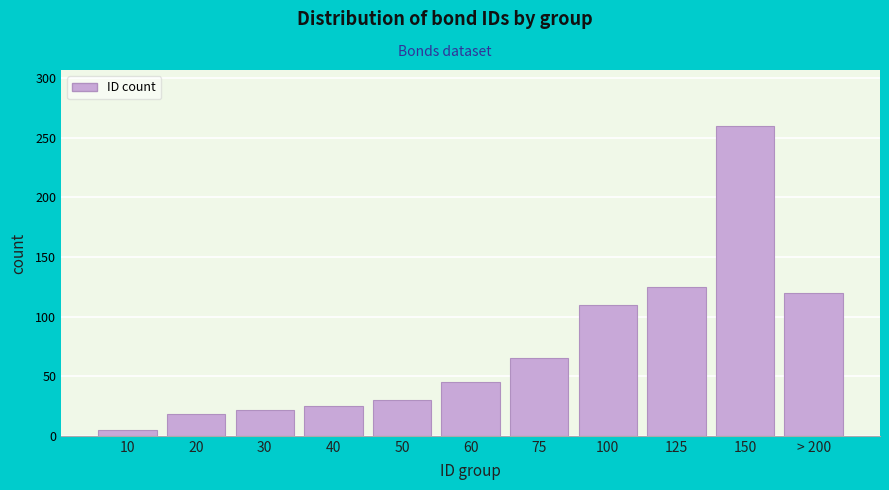

Reading left to right, transcribe all the data shown in this chart.

10=5	20=18	30=22	40=25	50=30	60=45	75=65	100=110	125=125	150=260	> 200=120